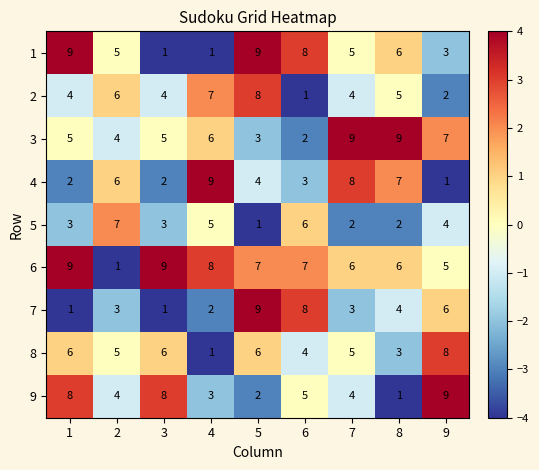

Is it true that 3 equals 8 at 3?

False